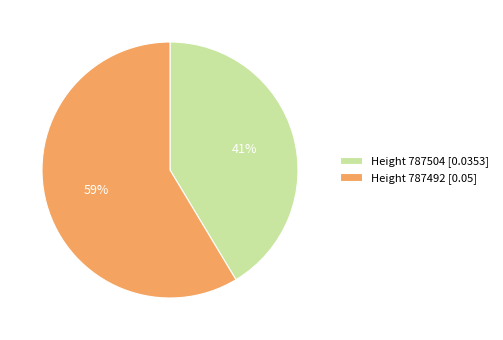

Which slice is the largest?

Height 787492 [0.05]